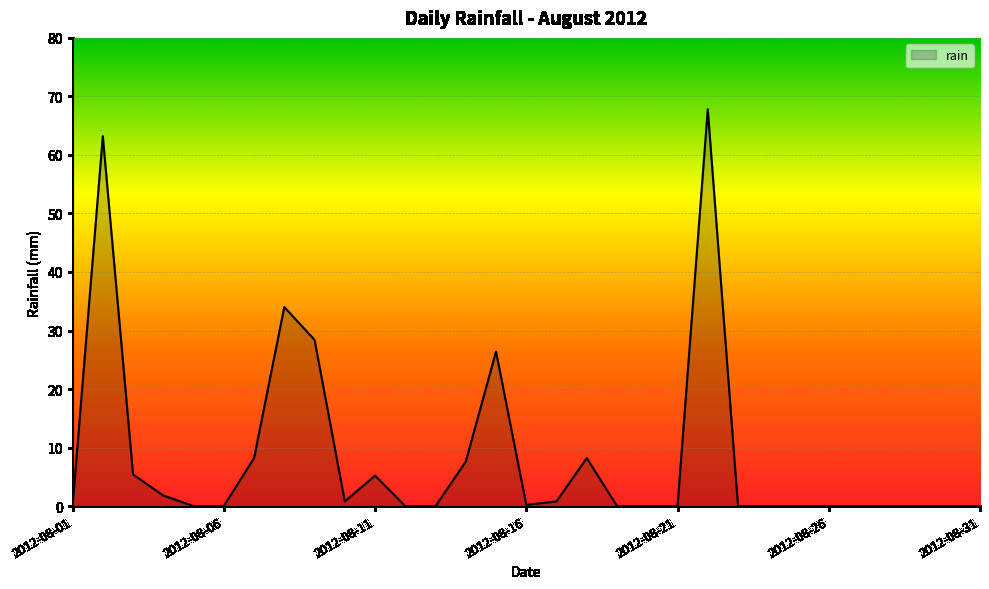

What is the difference between the maximum and minimum values?

67.8